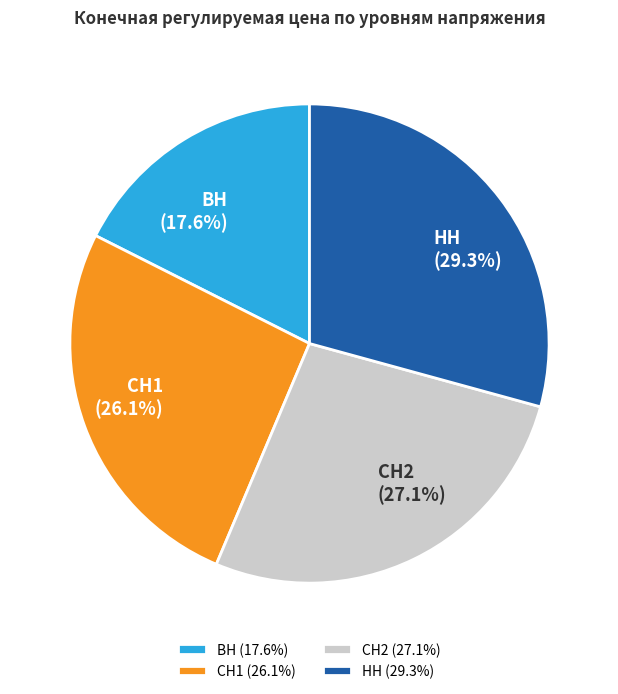

Combined, do ВН and СН2 account for over 50%?

No